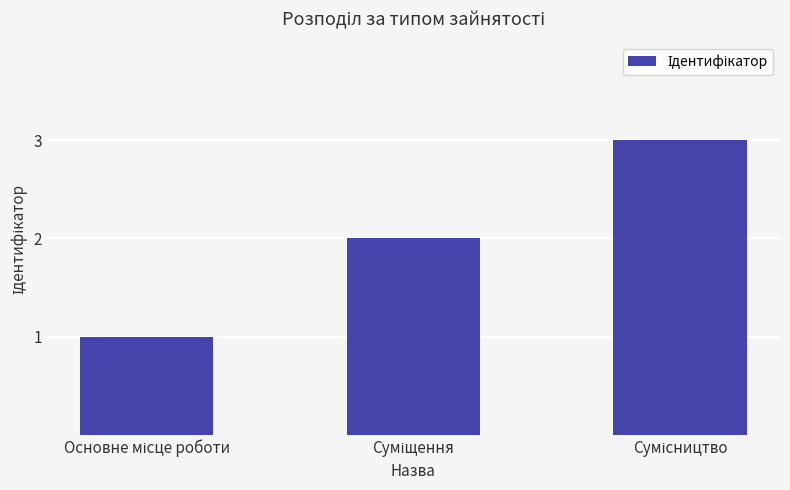

How many bars are there in total?

3